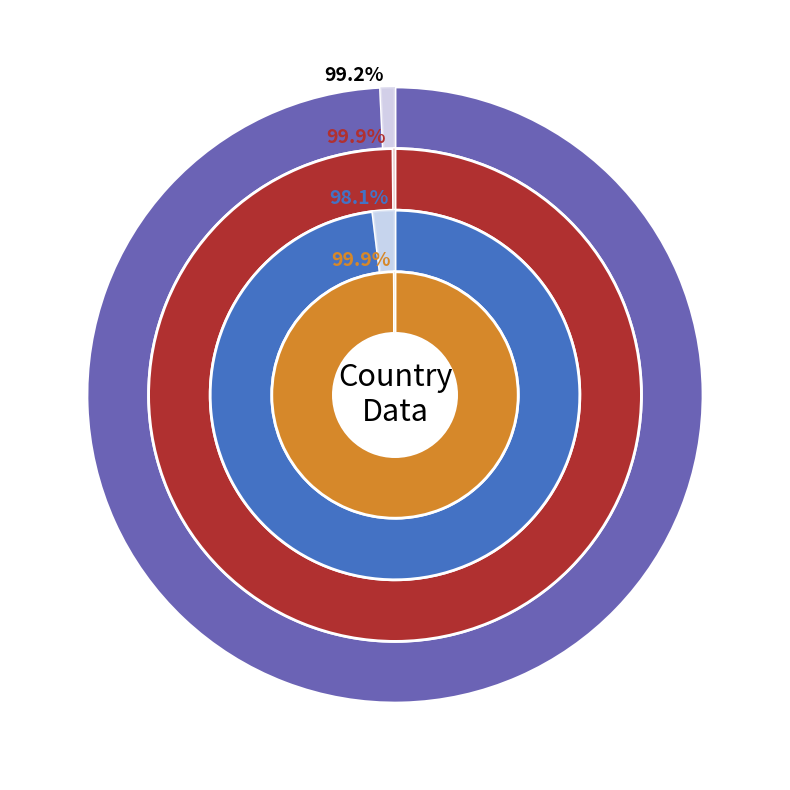

How many slices are in this pie chart?

2